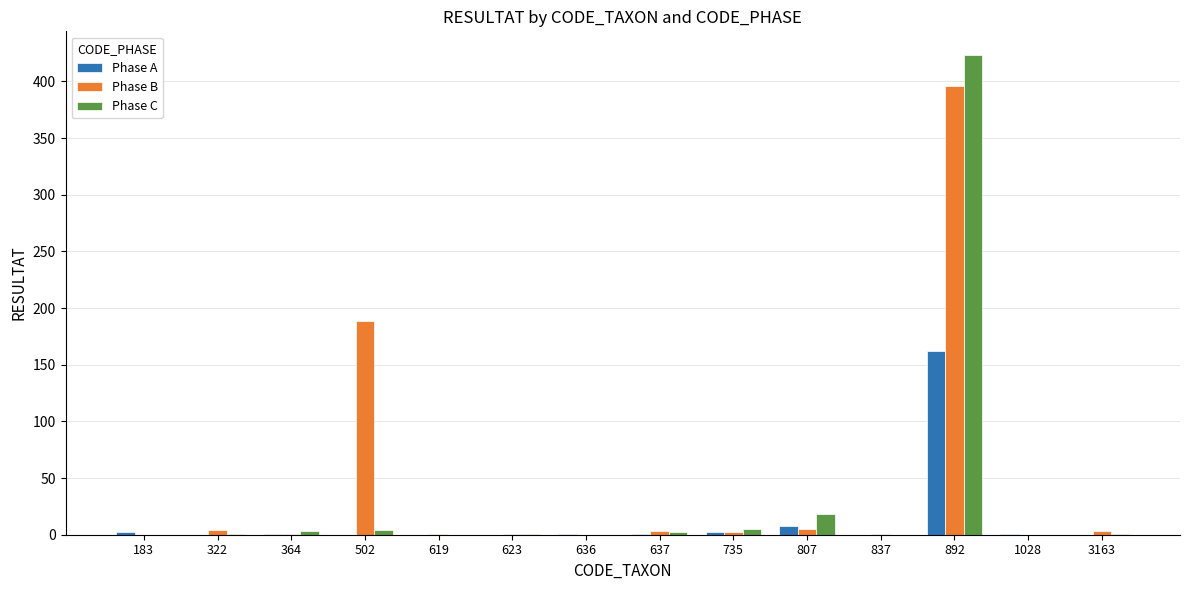

At which category is the sum across all series the highest?

892